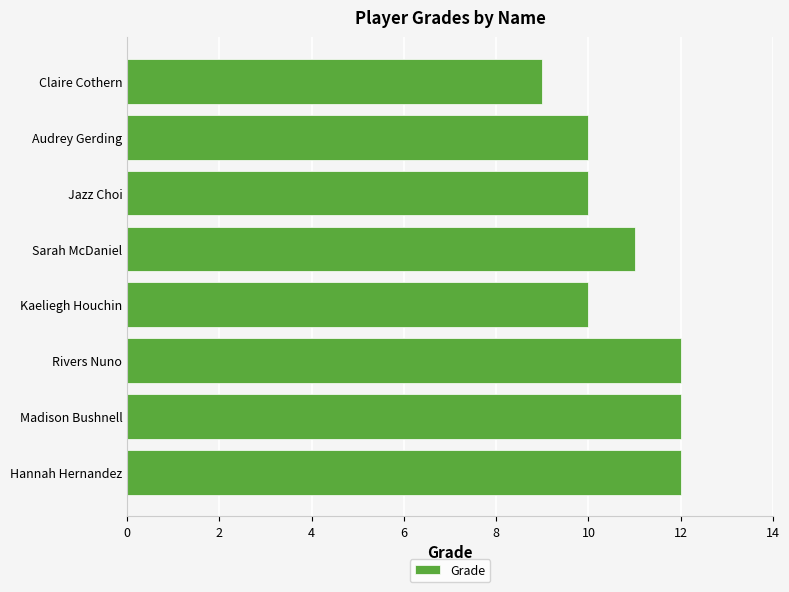

The chart shows a value of 12 at Hannah Hernandez. True or false?

True